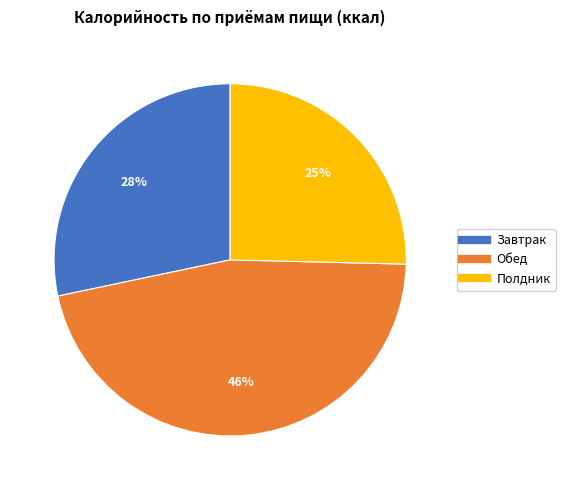

Approximately how many times larger is the value at Полдник compared to Обед?

0.5